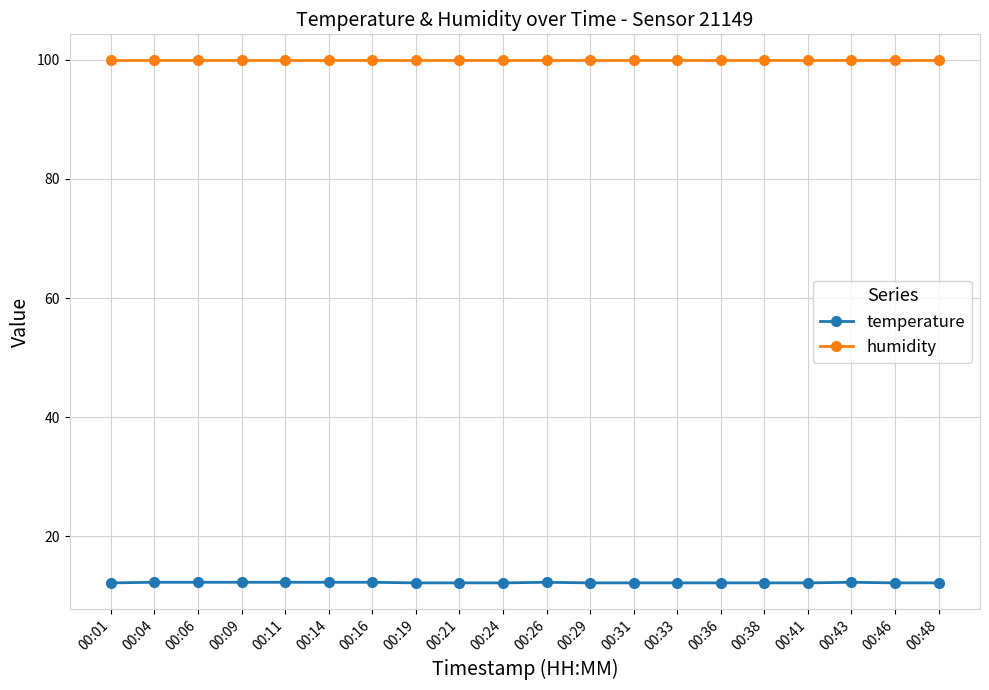

True or false: humidity and temperature cross at least once.

False